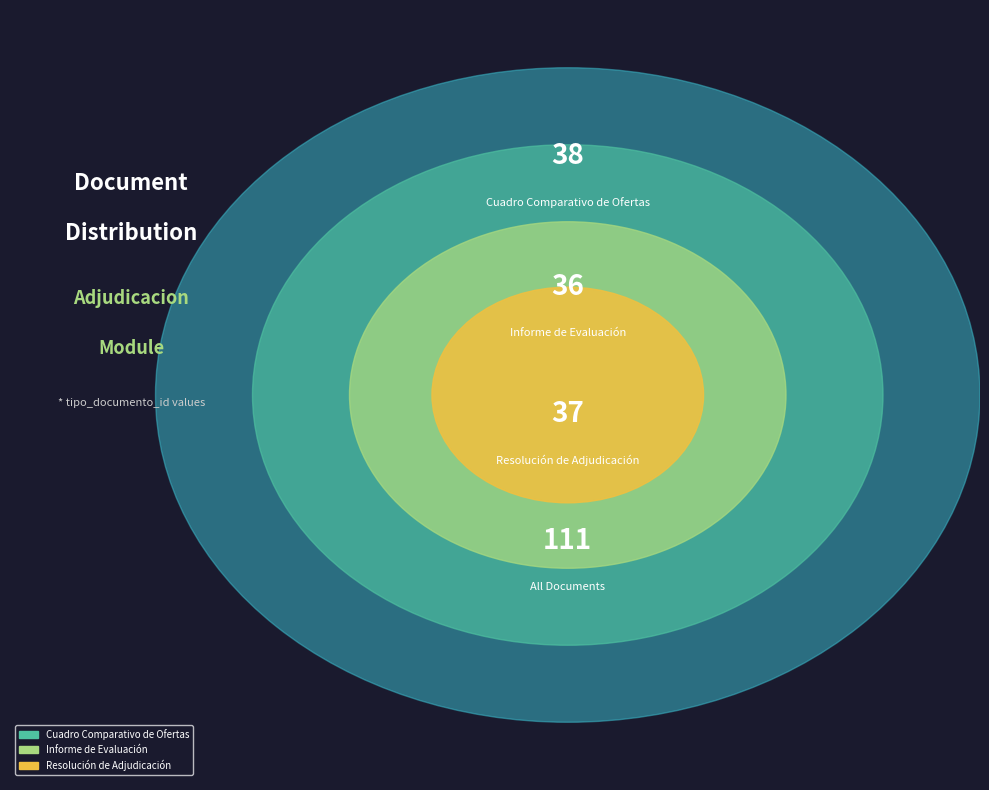

What is the ratio of the value at Resolución de Adjudicación to the value at Informe de Evaluación?

1.0